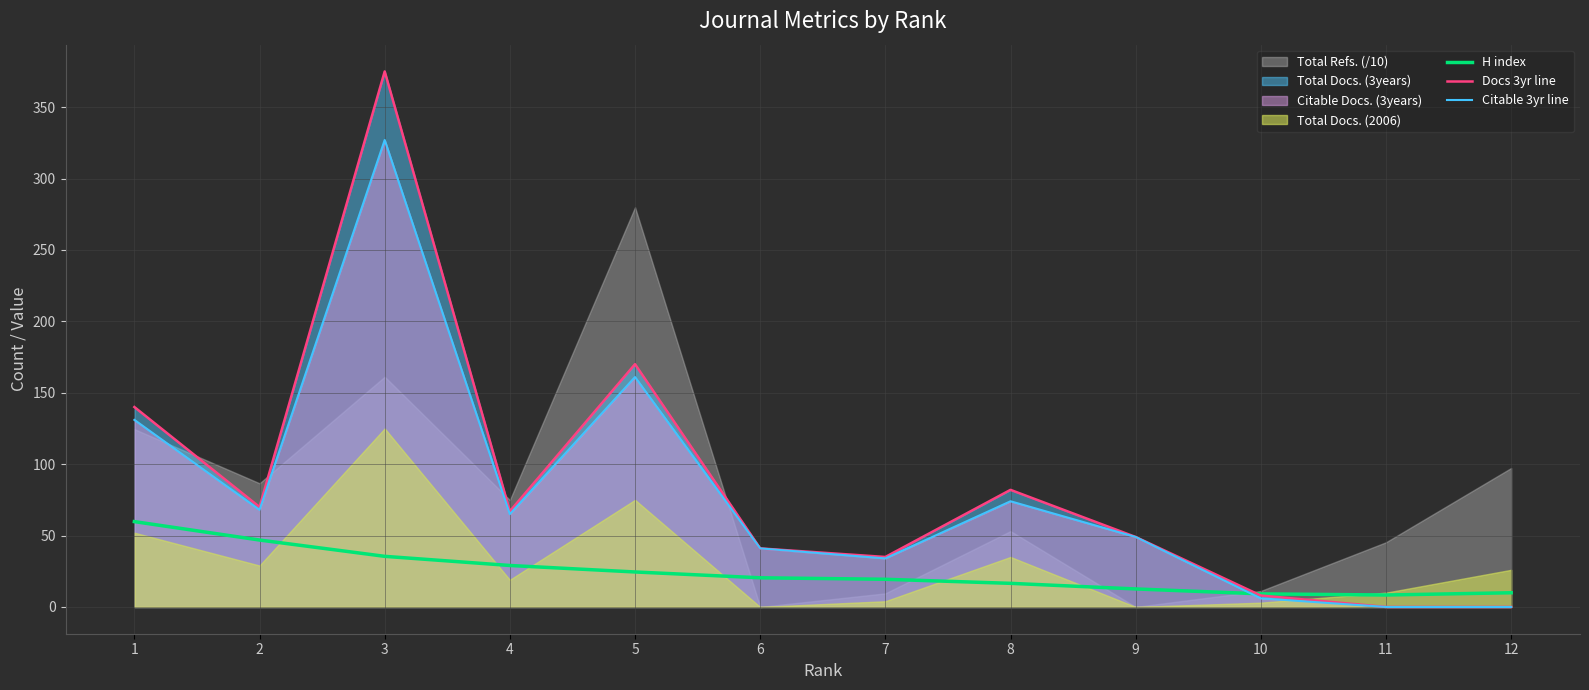

What is the highest value of the Citable 3yr line series?

327.0